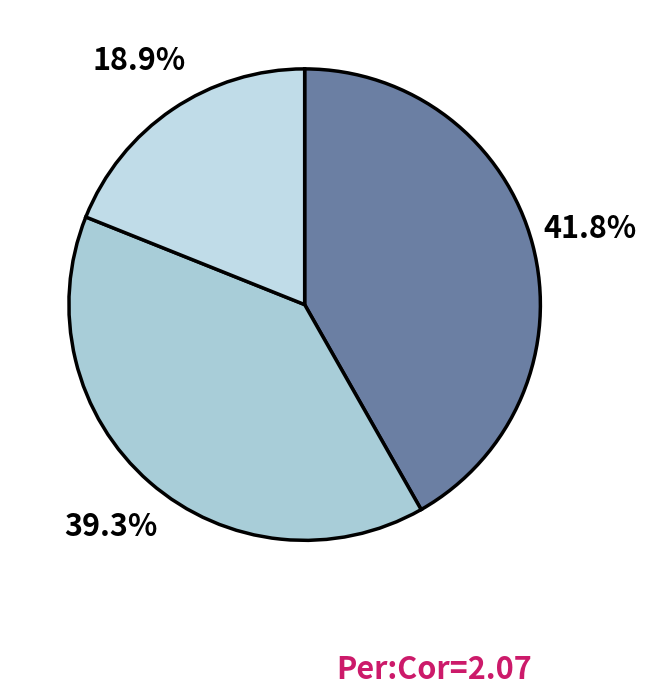

Does any single category account for the majority?

No